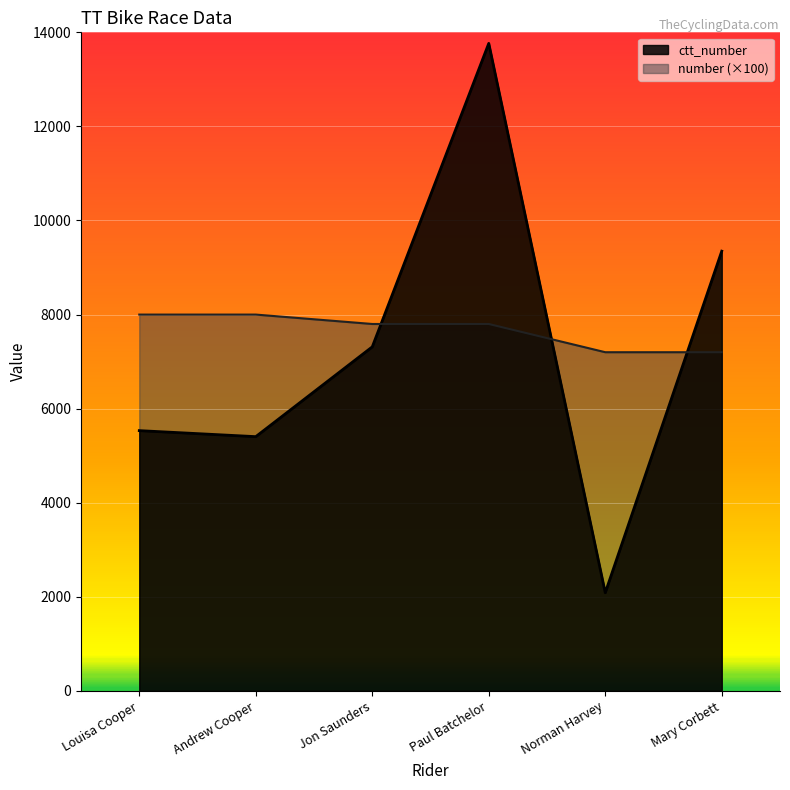

What is the lowest value of the ctt_number series?

2087